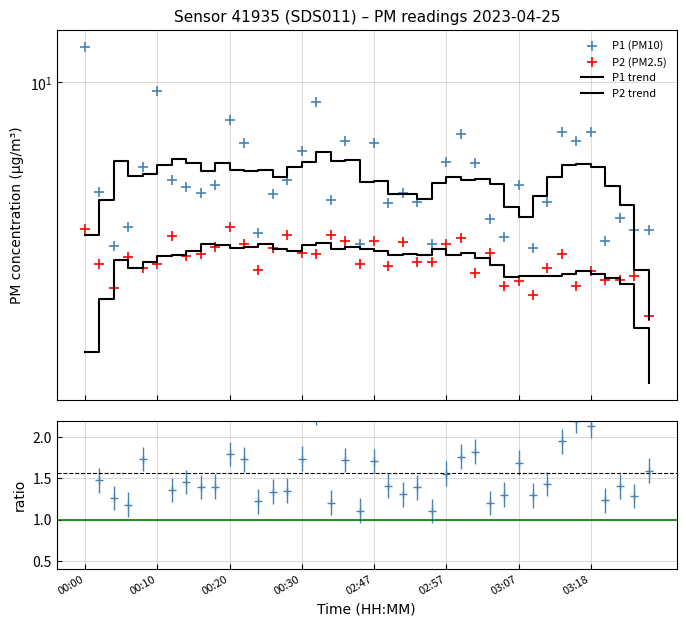

Which series has the largest Y range (max minus min)?

P1